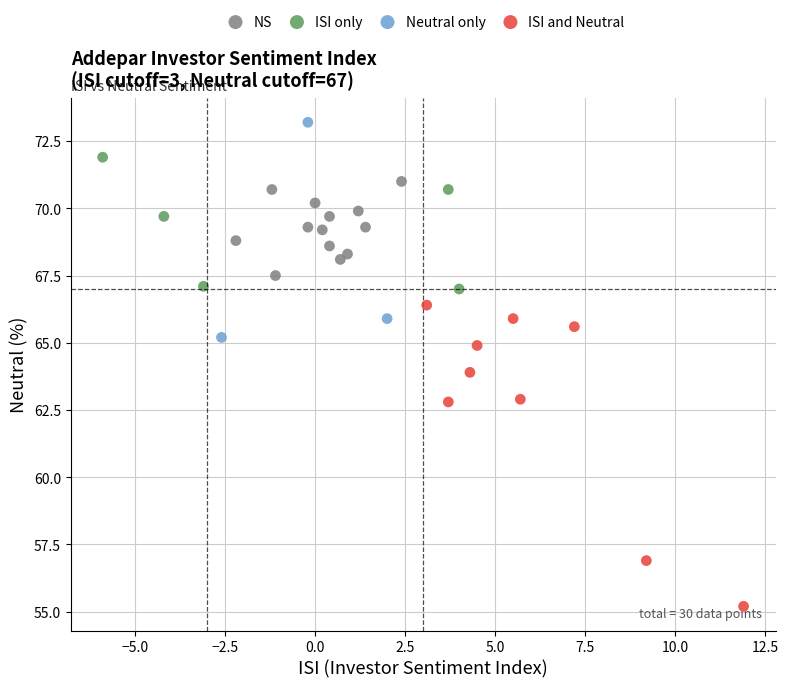

Which series contains the highest Y value?

Neutral only